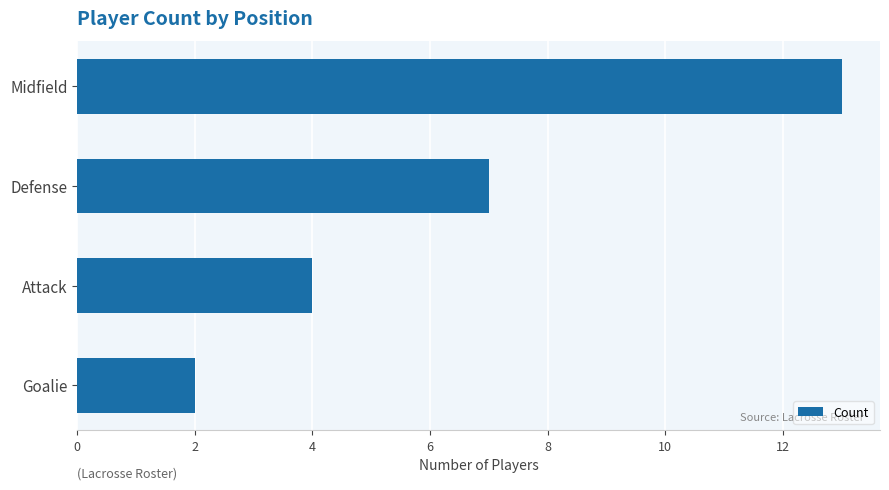

List the labels in order of value, largest first.

Midfield, Defense, Attack, Goalie